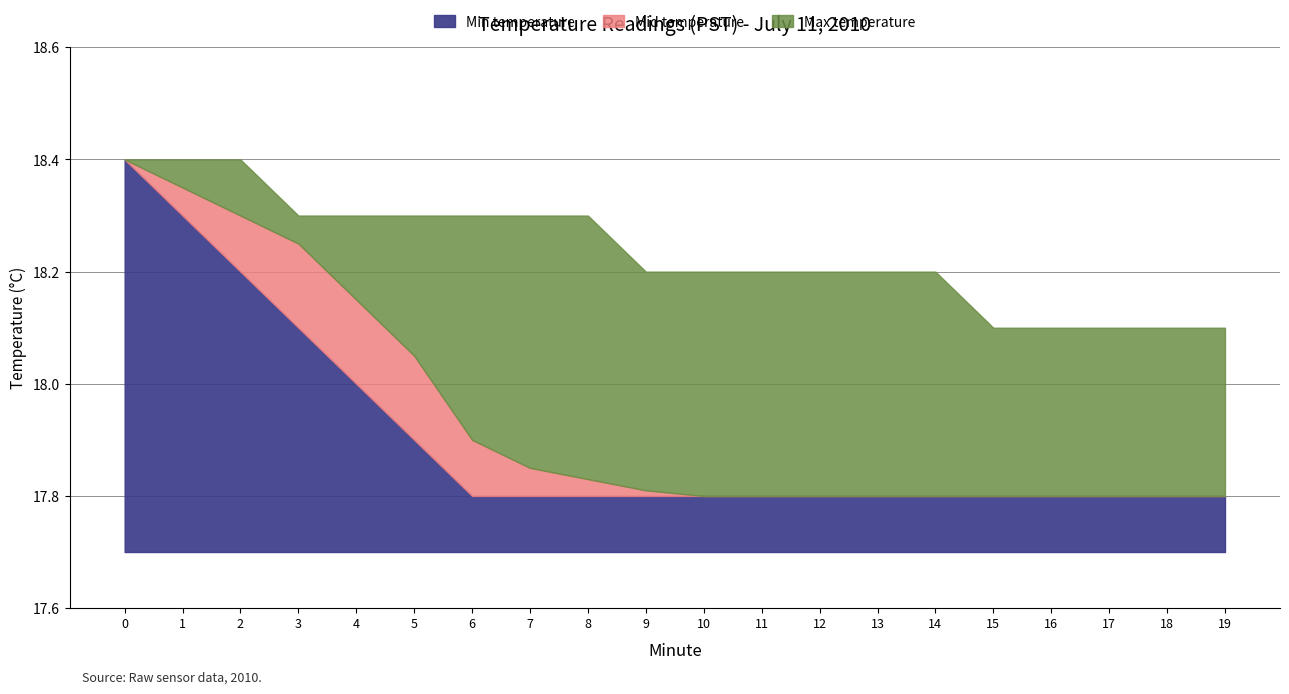

Is it true that Min temperature equals 1.2 at 0?

False